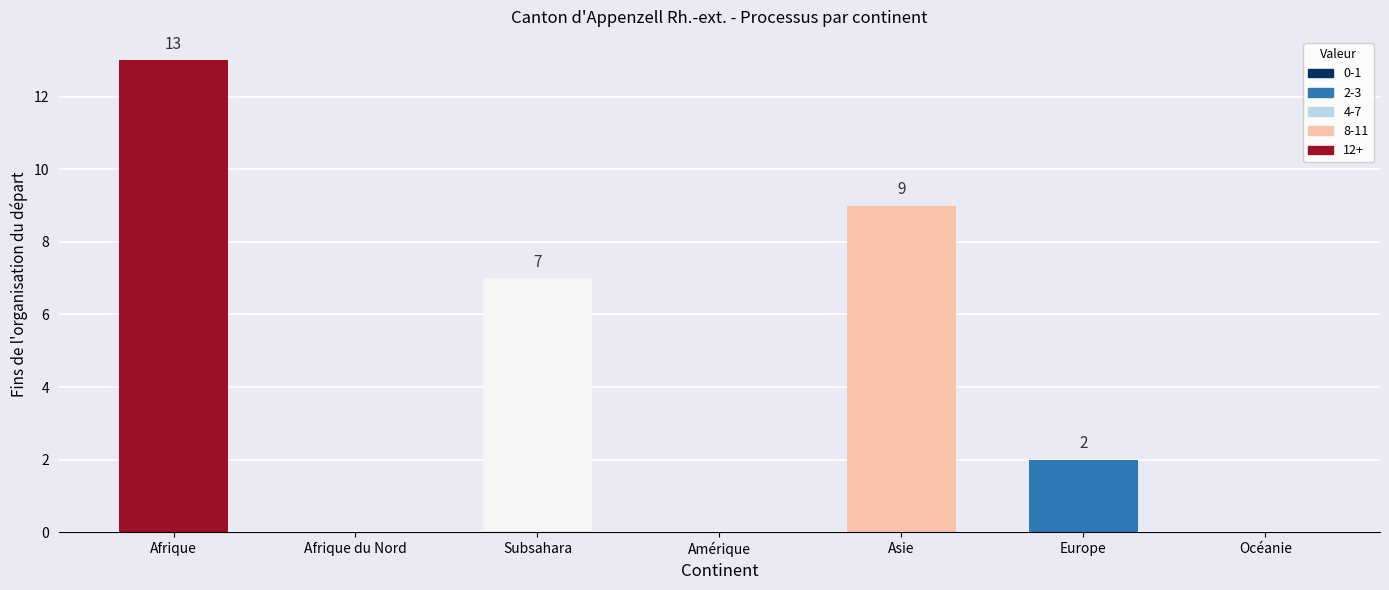

Reading left to right, extract all data points from this chart.

Afrique=13	Afrique du Nord=0	Subsahara=7	Amérique=0	Asie=9	Europe=2	Océanie=0